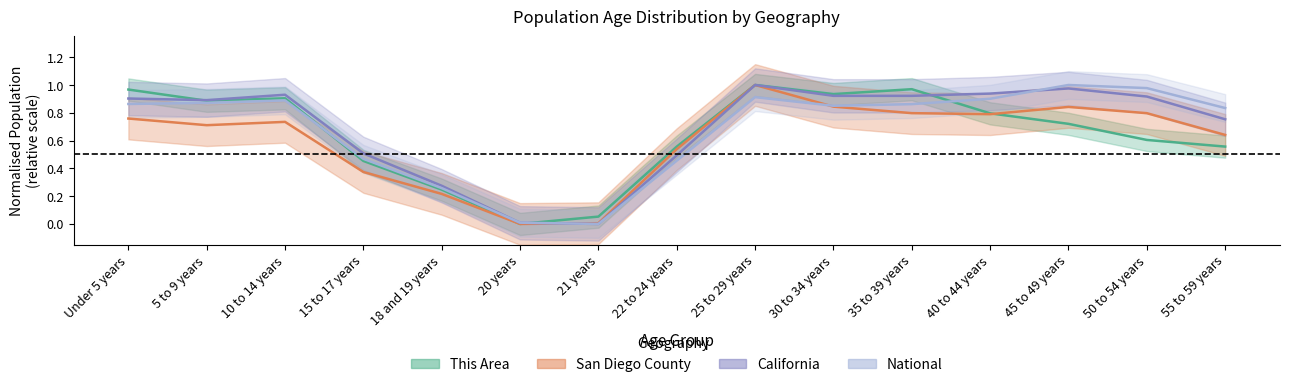

What is the spread (max minus min) of values at 40 to 44 years?

0.1